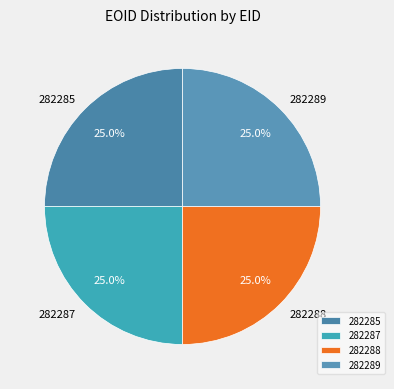

What percentage do 282287 and 282285 together represent?

50.0%